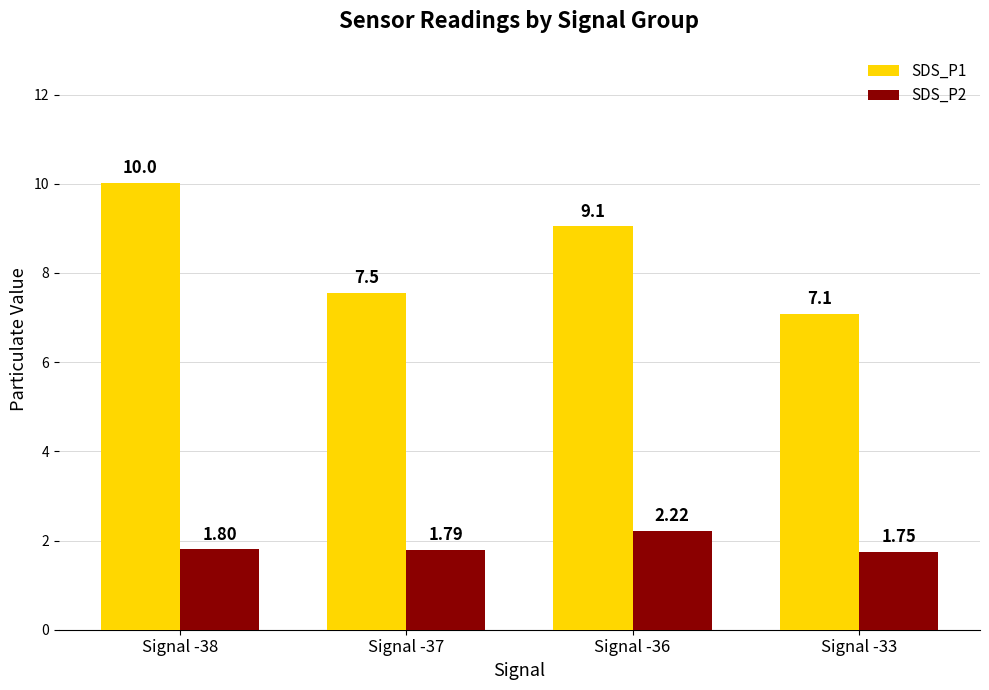

At how many categories does at least one series exceed 4?

4